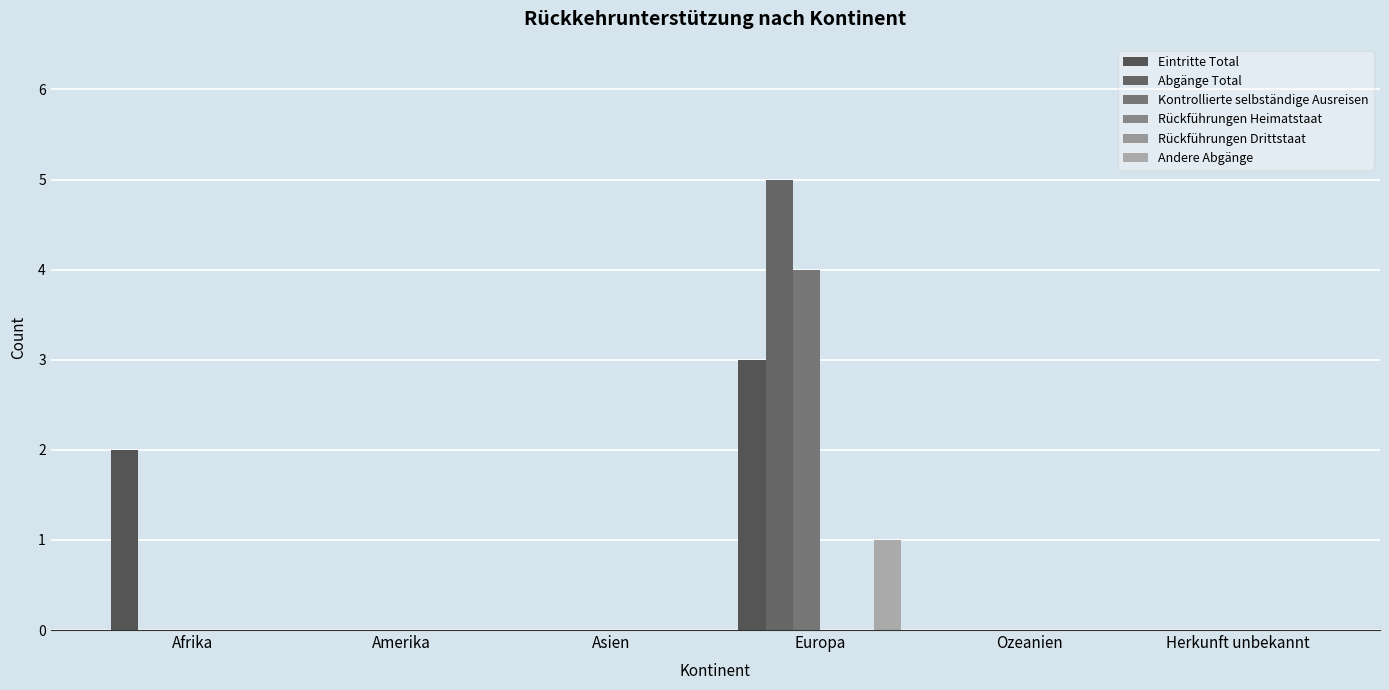

What position from the right is Asien?

4